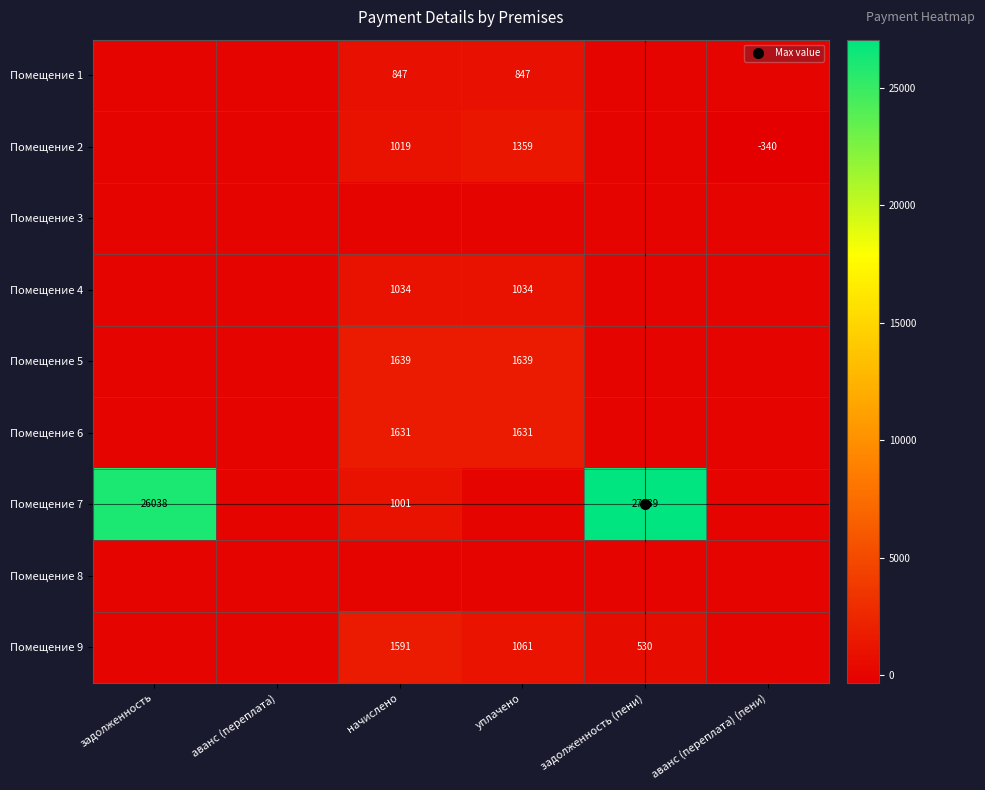

Is the value of Помещение 2 at уплачено greater than the value of Помещение 1 at аванс (переплата) (пени)?

Yes